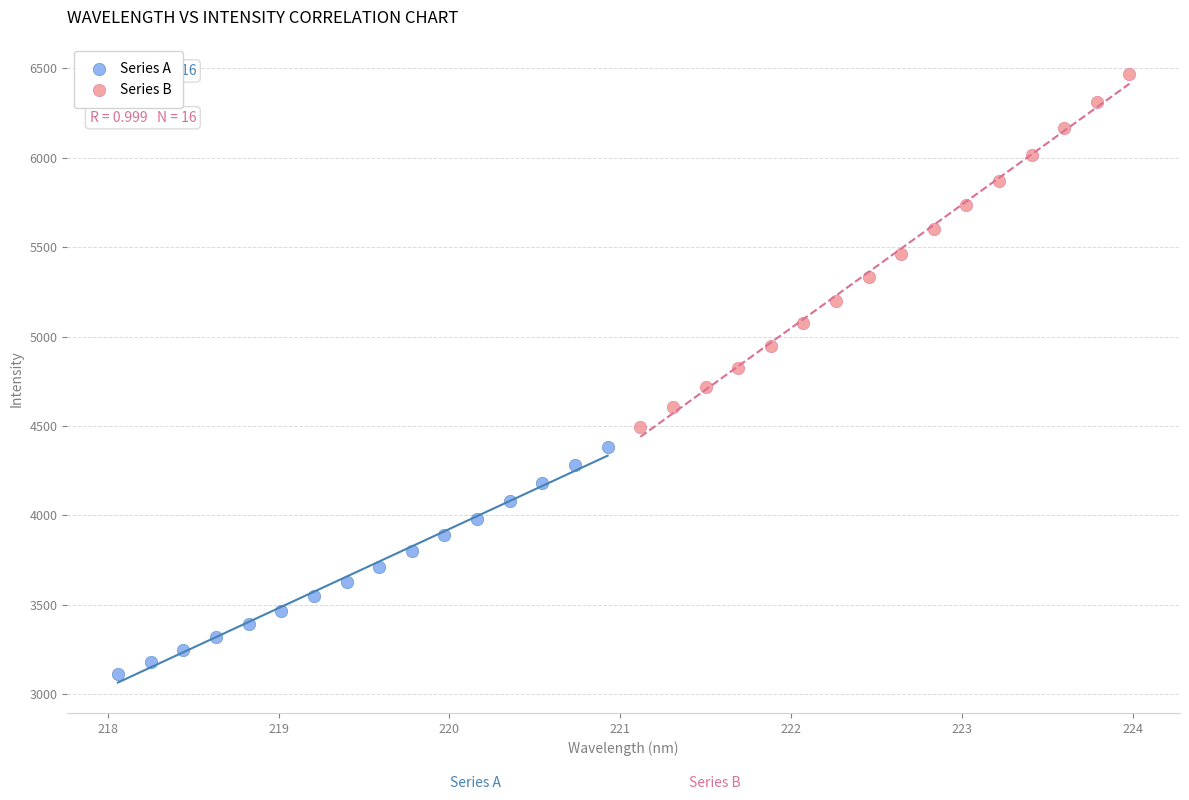

Which series has the largest Y range (max minus min)?

Series B